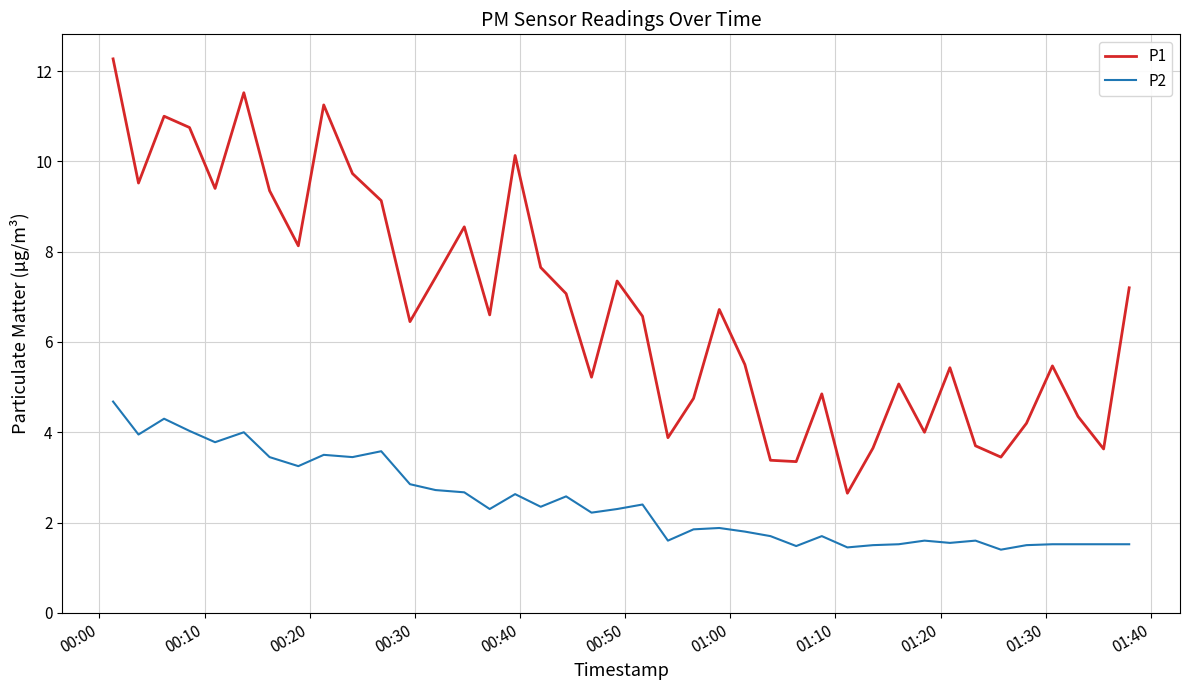

Which series has the largest range (max minus min)?

P1